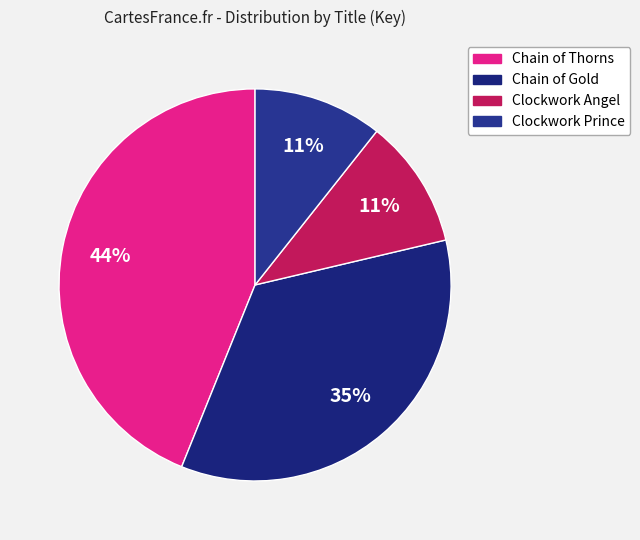

To the nearest percent, what is the difference between the largest and smallest slice percentages?

33%